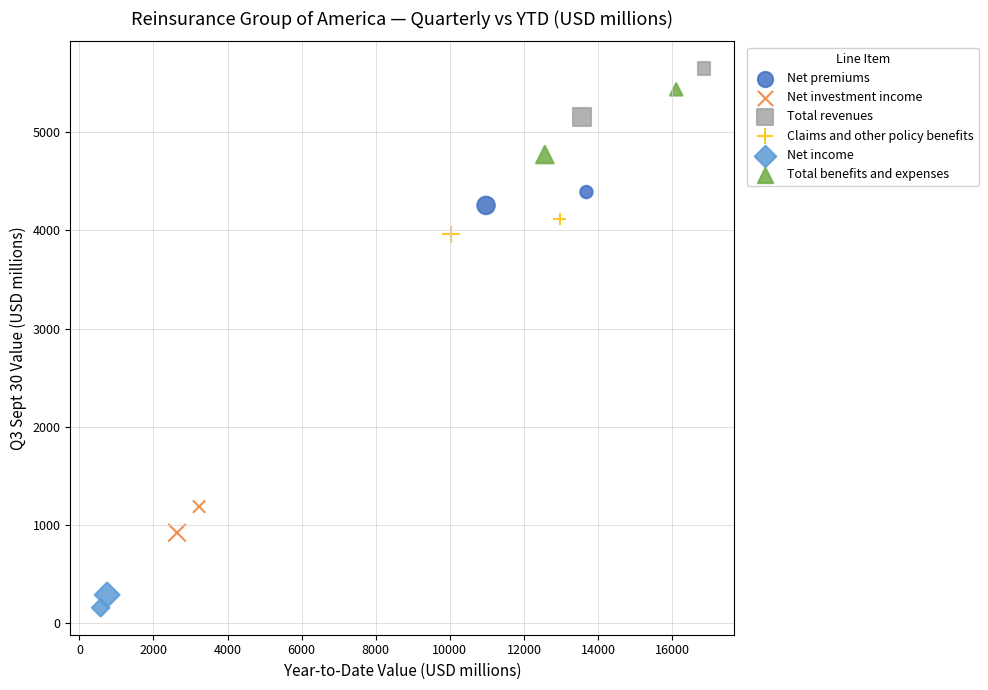

What are all the series names shown in the legend?

Net premiums, Net investment income, Total revenues, Claims and other policy benefits, Net income, Total benefits and expenses